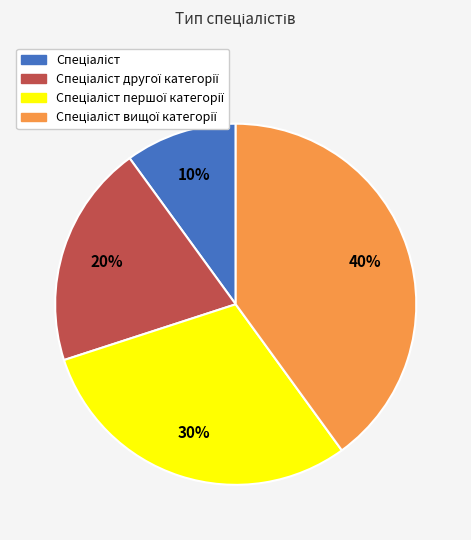

Is there a majority slice in this chart?

No